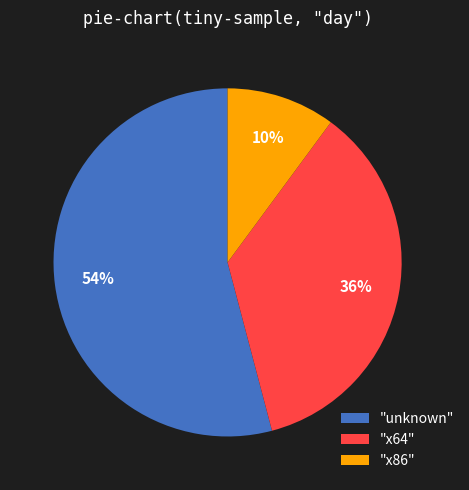

Which category has the smallest portion of the pie?

"x86"